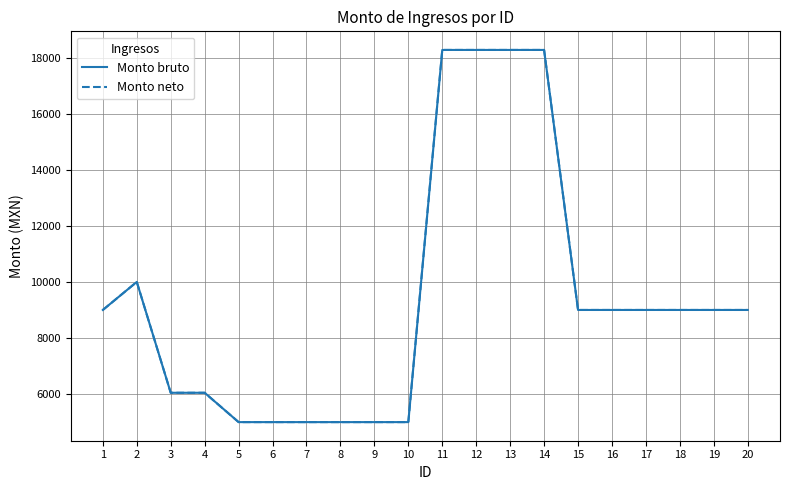

Reading left to right, transcribe all the data shown in this chart.

Monto bruto: 9000.0	10000.0	6046.5	6046.5	5000.0	5000.0	5000.0	5000.0	5000.0	5000.0	18274.0	18274.0	18274.0	18274.0	9000.0	9000.0	9000.0	9000.0	9000.0	9000.0
Monto neto: 9000.0	10000.0	6046.5	6046.5	5000.0	5000.0	5000.0	5000.0	5000.0	5000.0	18274.0	18274.0	18274.0	18274.0	9000.0	9000.0	9000.0	9000.0	9000.0	9000.0